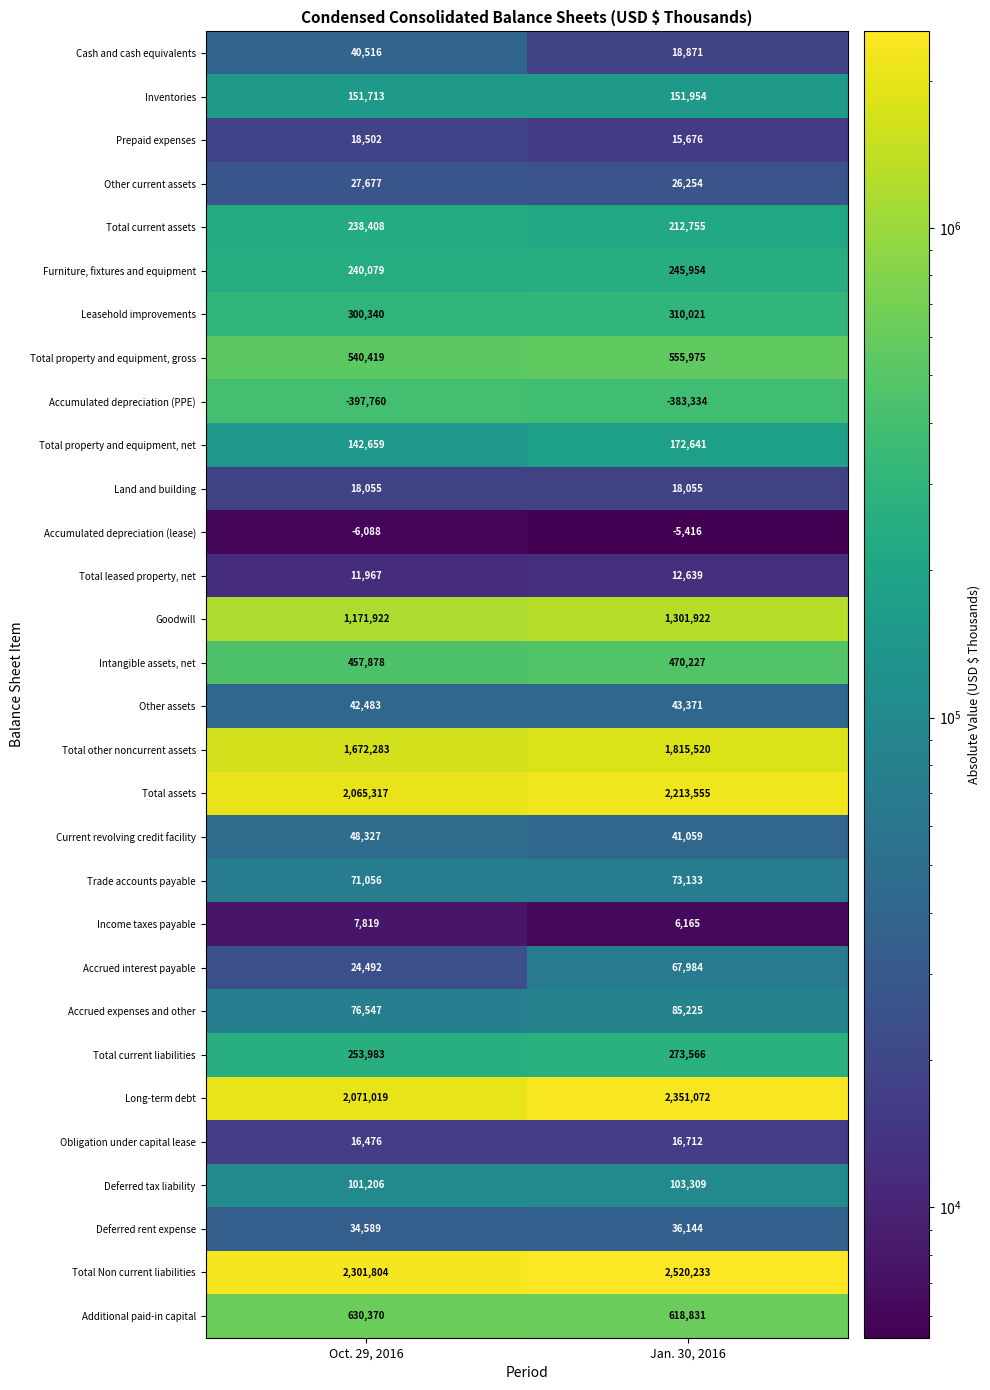

At how many categories does at least one series exceed 818696?

2